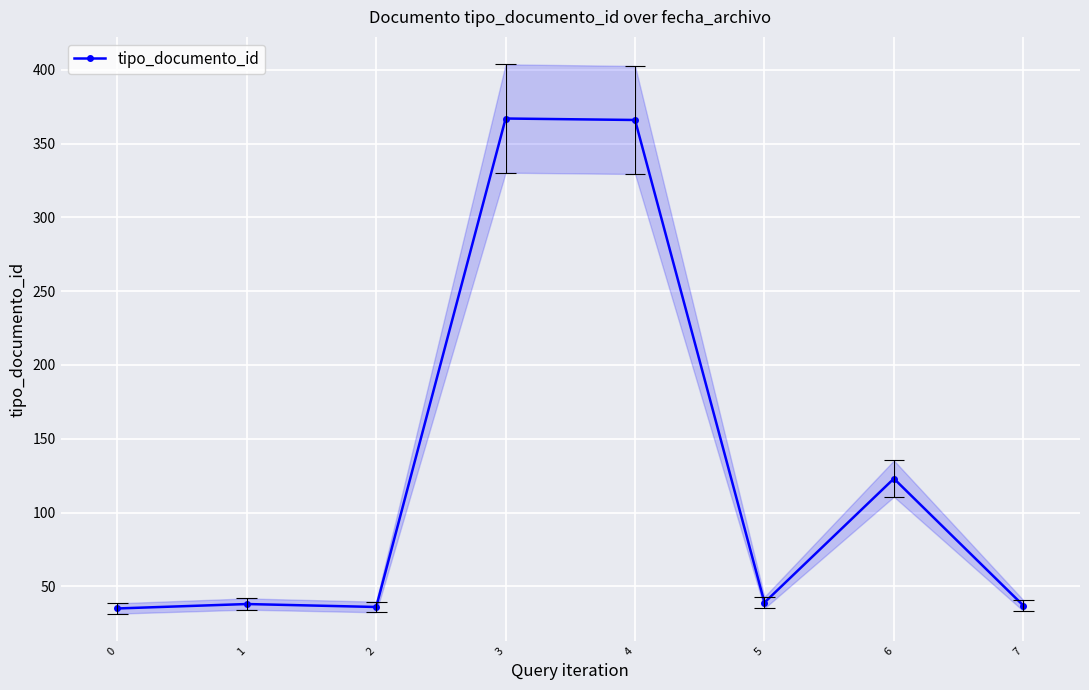

At which category does the data reach its first local valley?

2